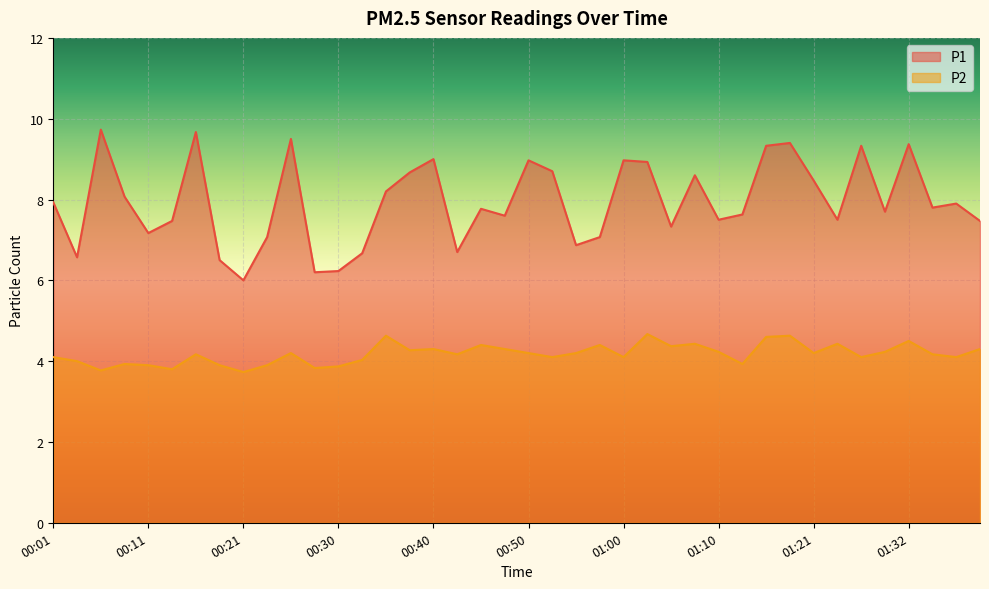

What is the sum of the P2 values at 01:18 and 00:58?

9.0